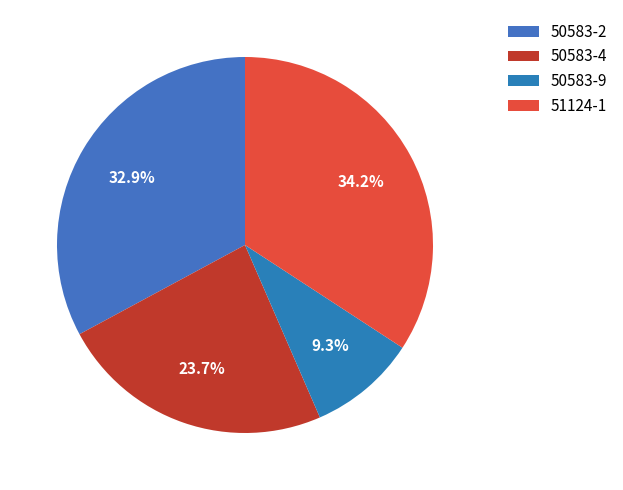

What percentage do 50583-9 and 51124-1 together represent?

43.5%